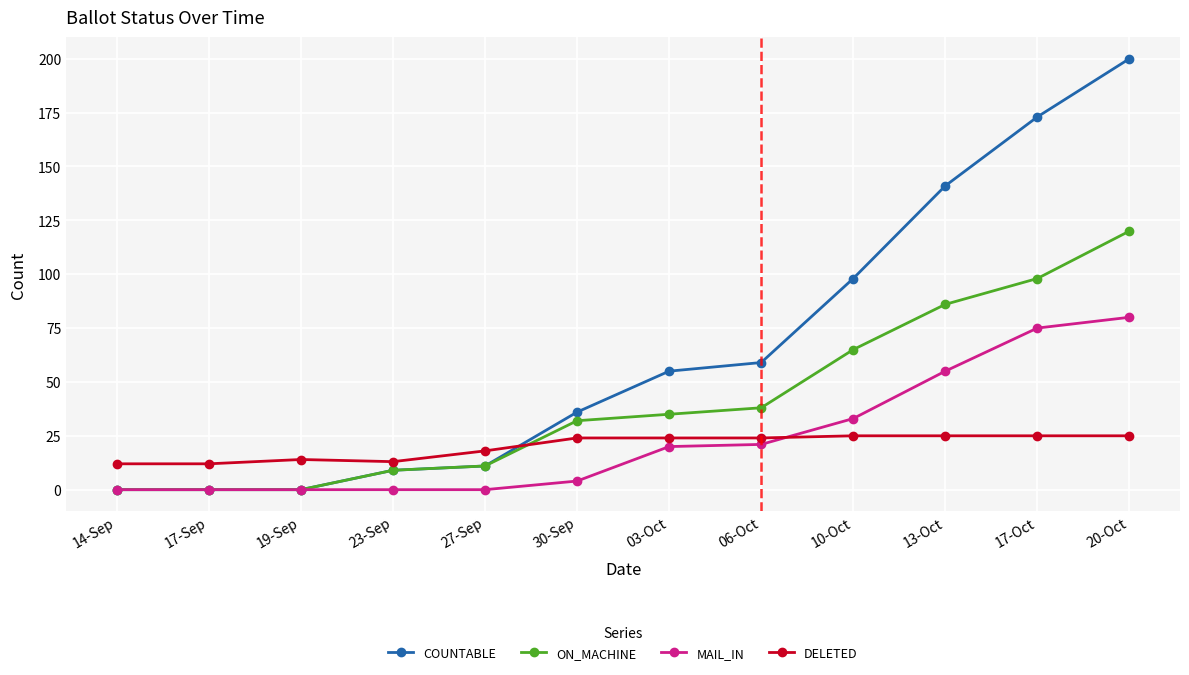

What is the label of the 6th point from the right?

03-Oct